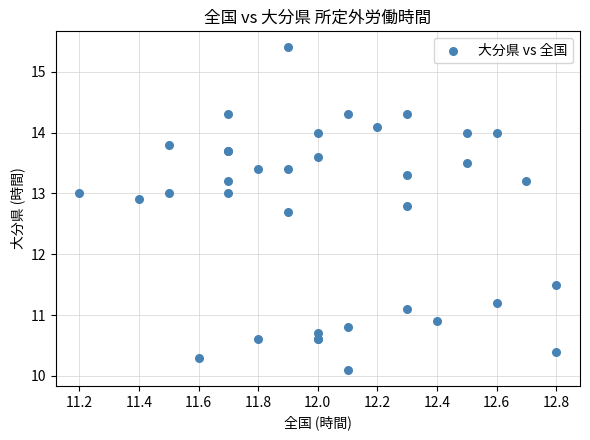

What Y value in the scatter plot is closest to 12?

11.5